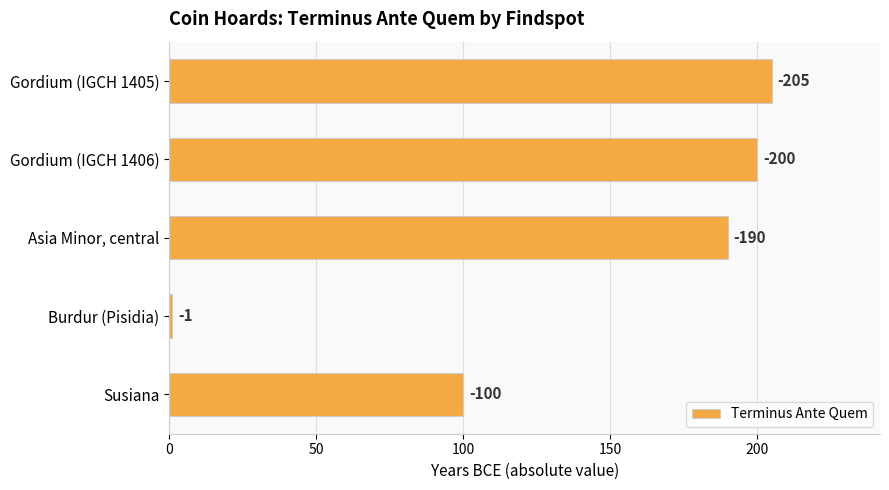

What is the average value?

139